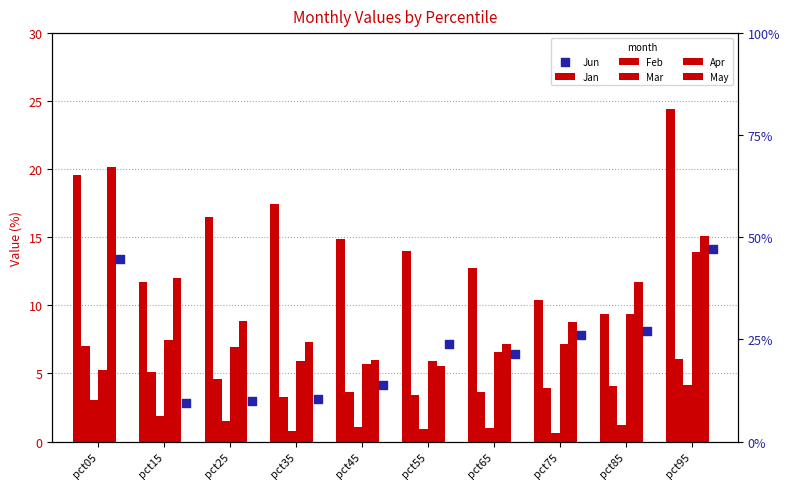

Which series has the largest Y range (max minus min)?

Jan